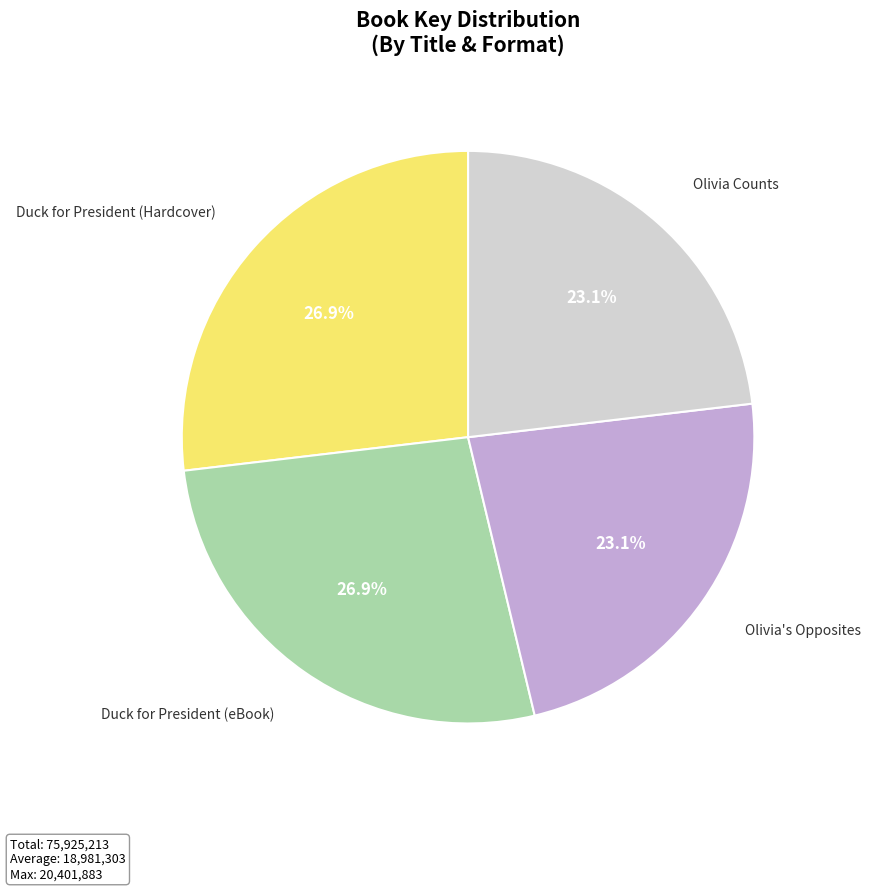

To the nearest percent, what percentage of the pie is Duck for President (Hardcover)?

27%